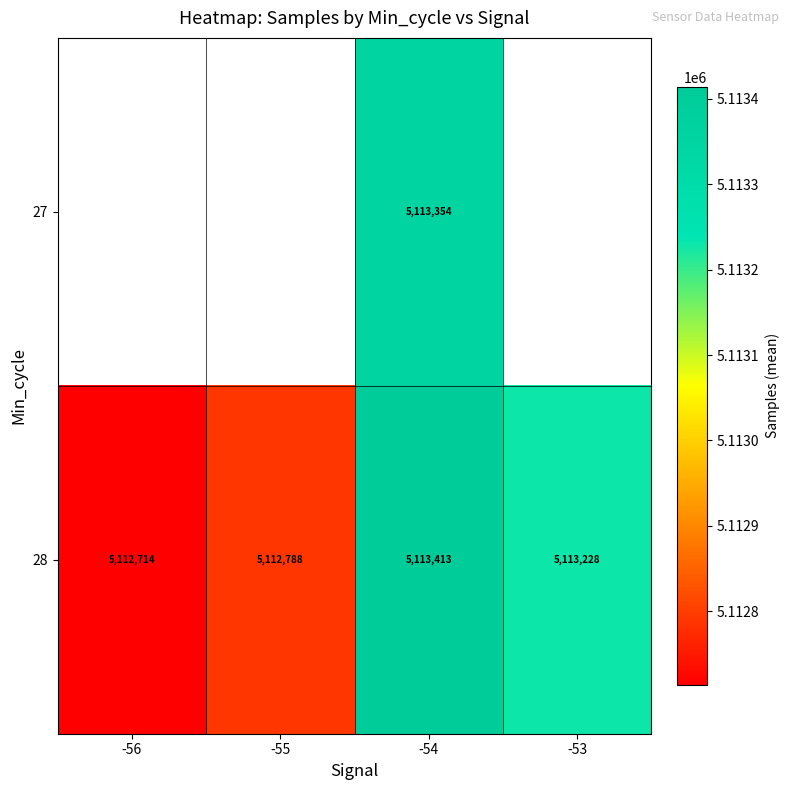

Rank the series at -54 from lowest to highest value.

27, 28